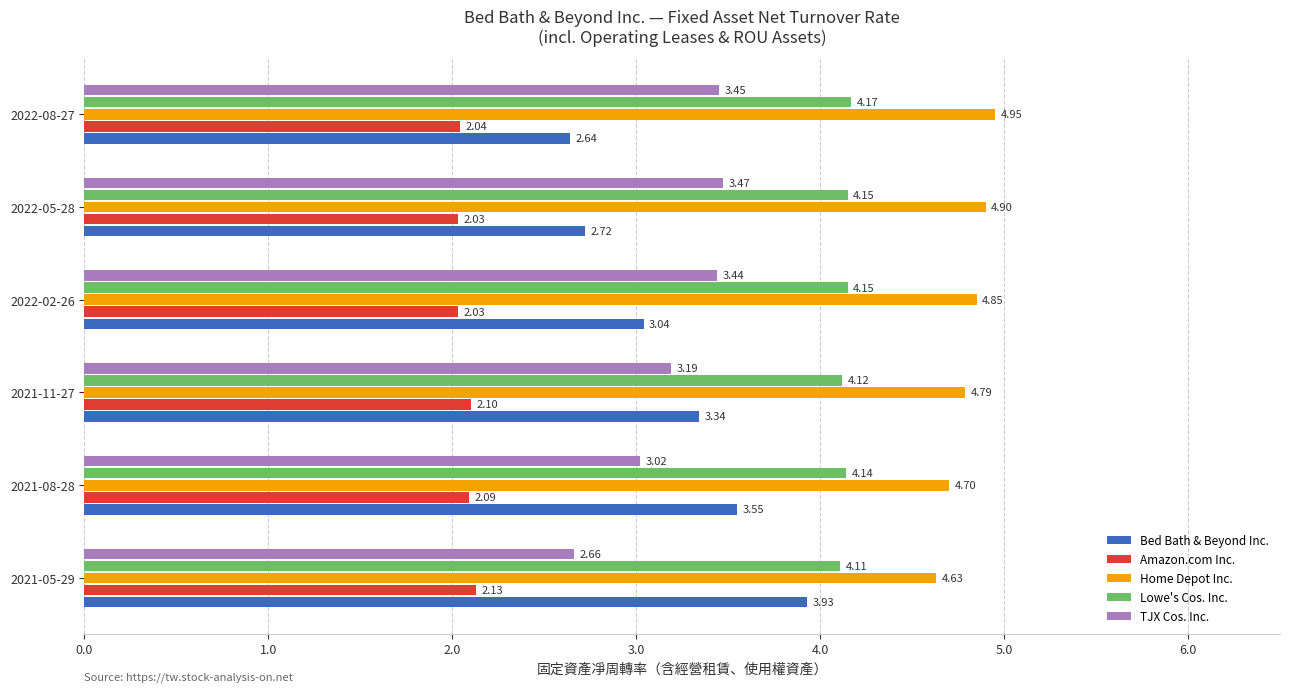

At how many categories does at least one series exceed 2?

6